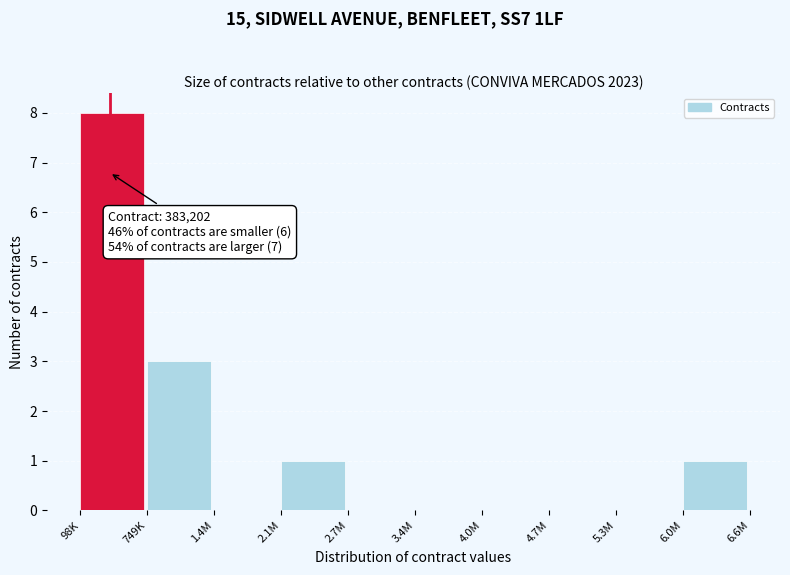

Reading left to right, list all the values displayed in this chart.

98K=8	749K=3	1.4M=0	2.1M=1	2.7M=0	3.4M=0	4.0M=0	4.7M=0	5.3M=0	6.0M=1